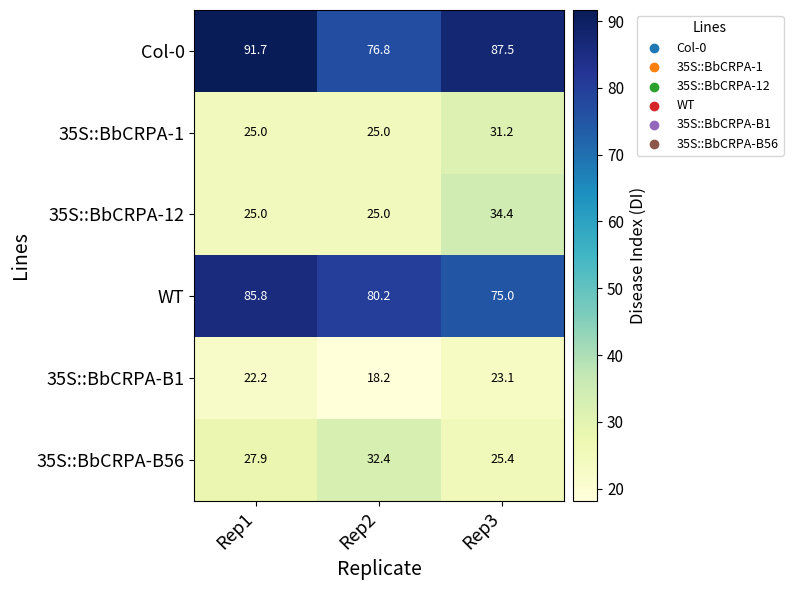

What is the approximate value of Col-0 at Rep1?

91.7